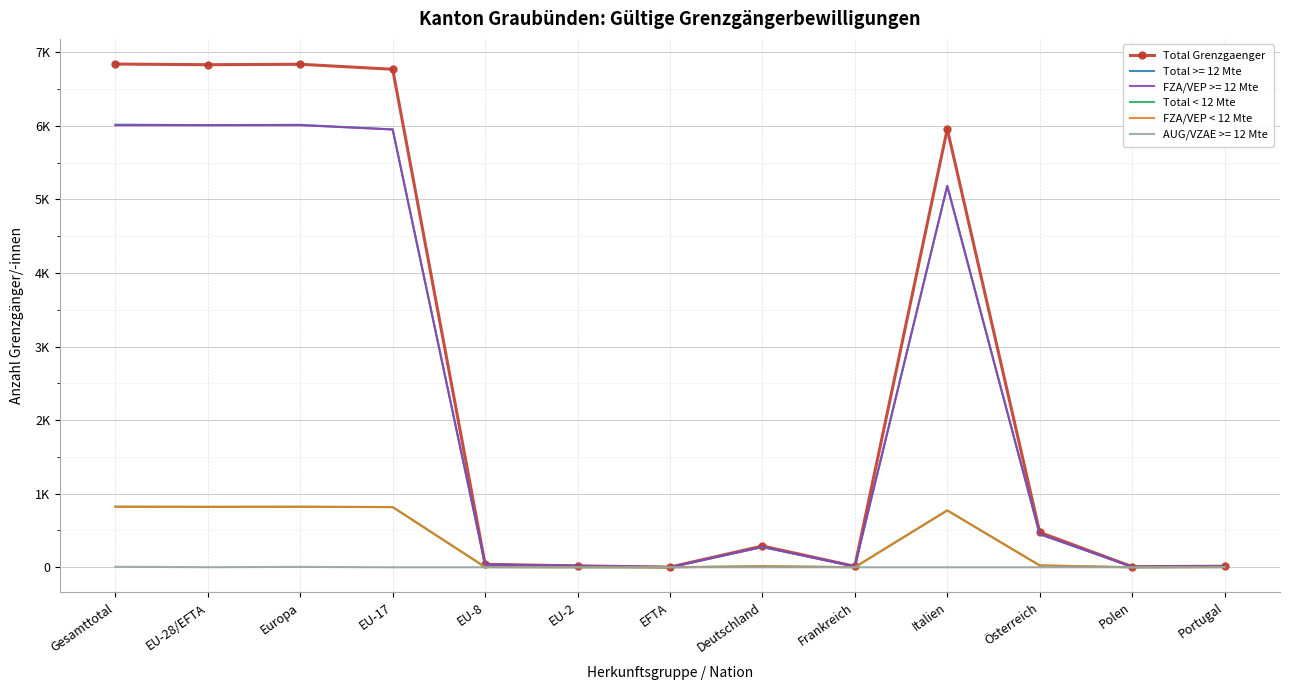

What are all the series names shown in the legend?

Total Grenzgaenger, Total >= 12 Mte, FZA/VEP >= 12 Mte, Total < 12 Mte, FZA/VEP < 12 Mte, AUG/VZAE >= 12 Mte